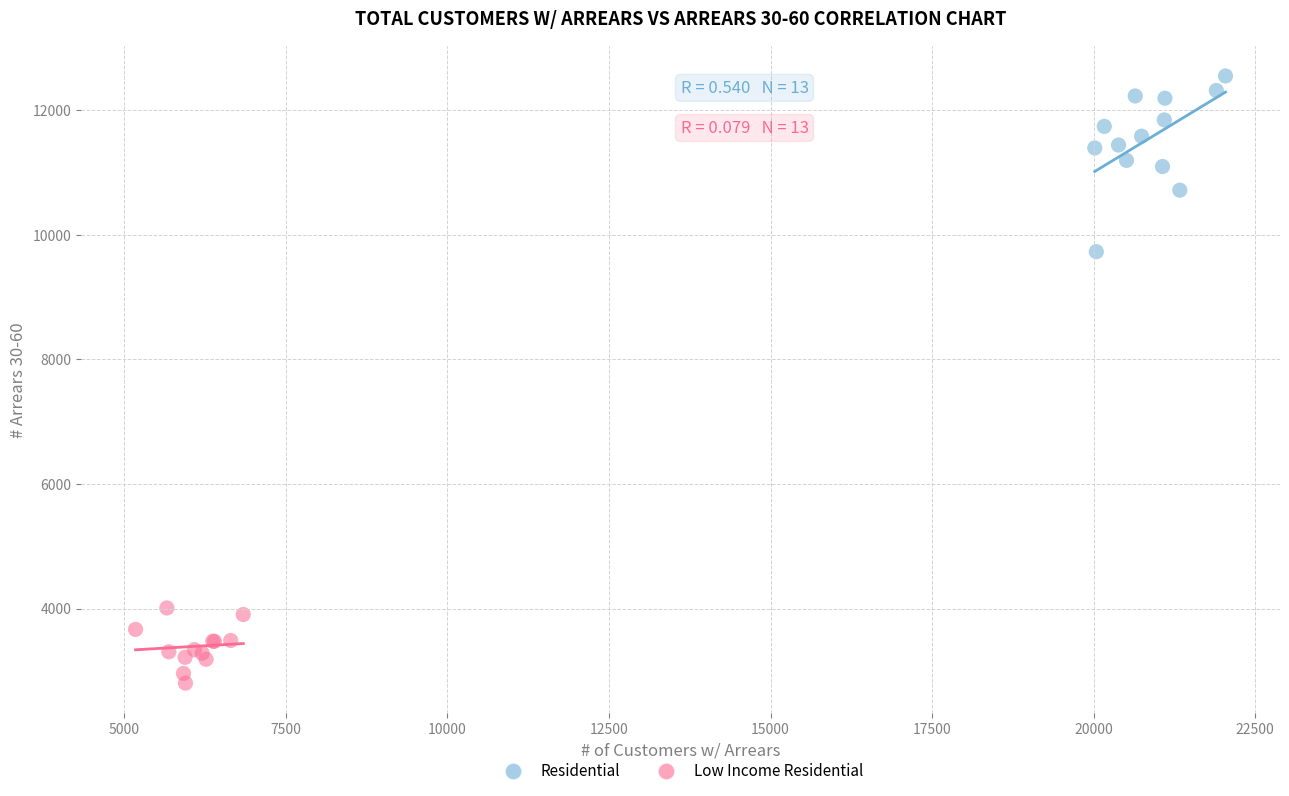

Which series reaches the minimum Y coordinate?

Low Income Residential